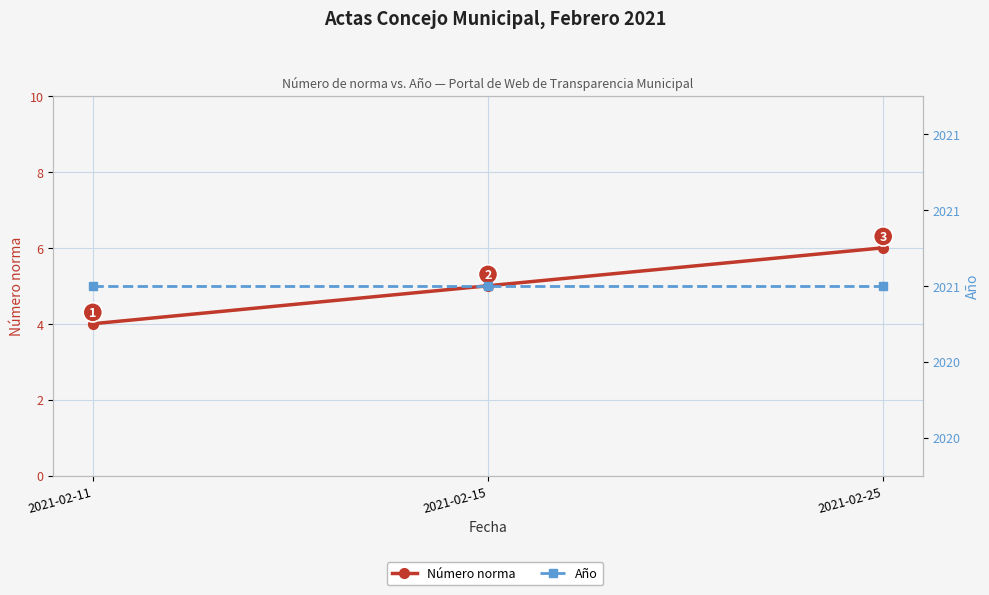

Is the value of Año at 2021-02-11 greater than the value of Número norma at 2021-02-25?

Yes